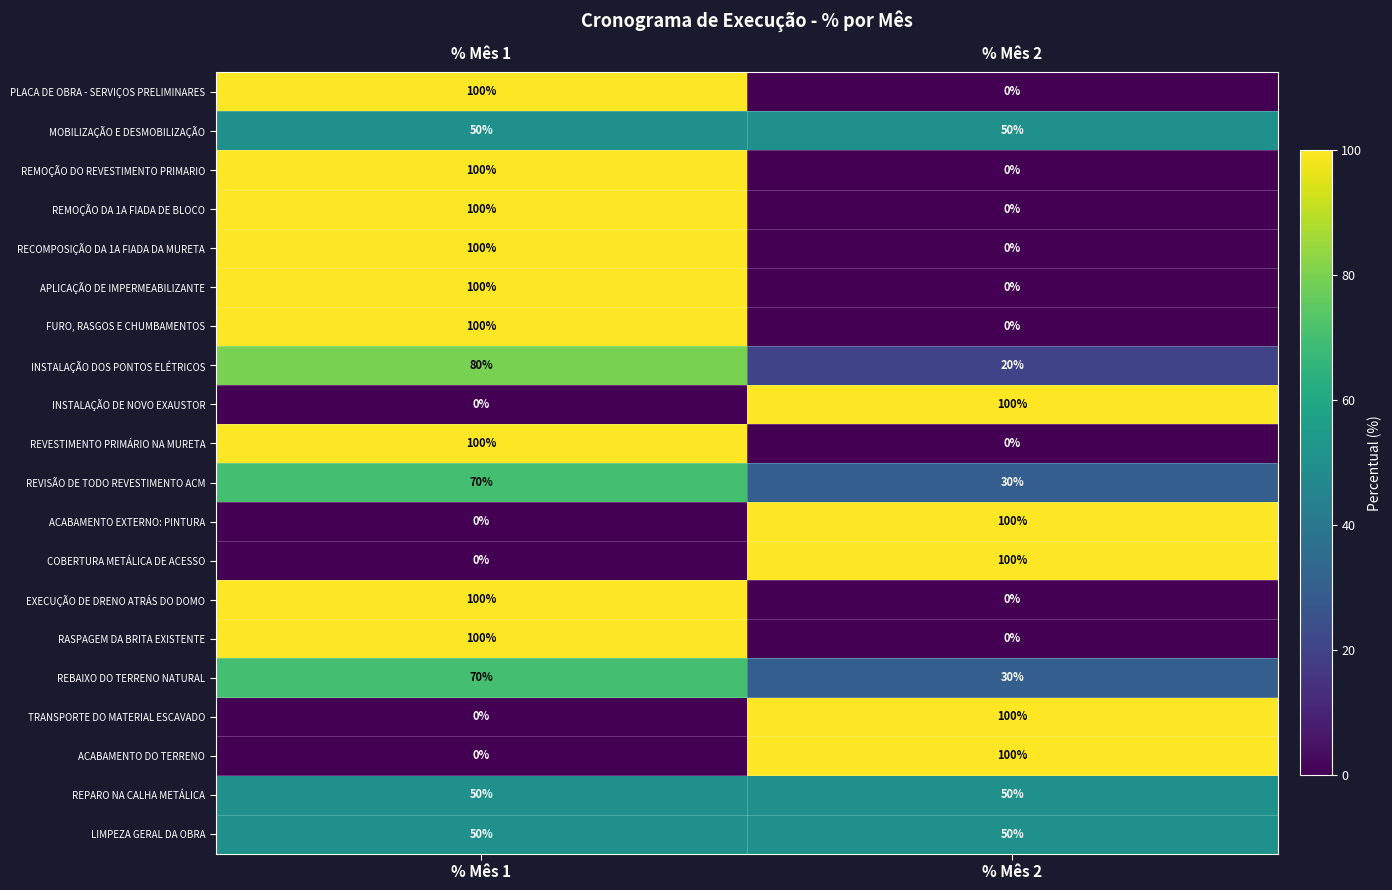

Read the INSTALAÇÃO DOS PONTOS ELÉTRICOS value at % Mês 1, to the nearest 10.

80